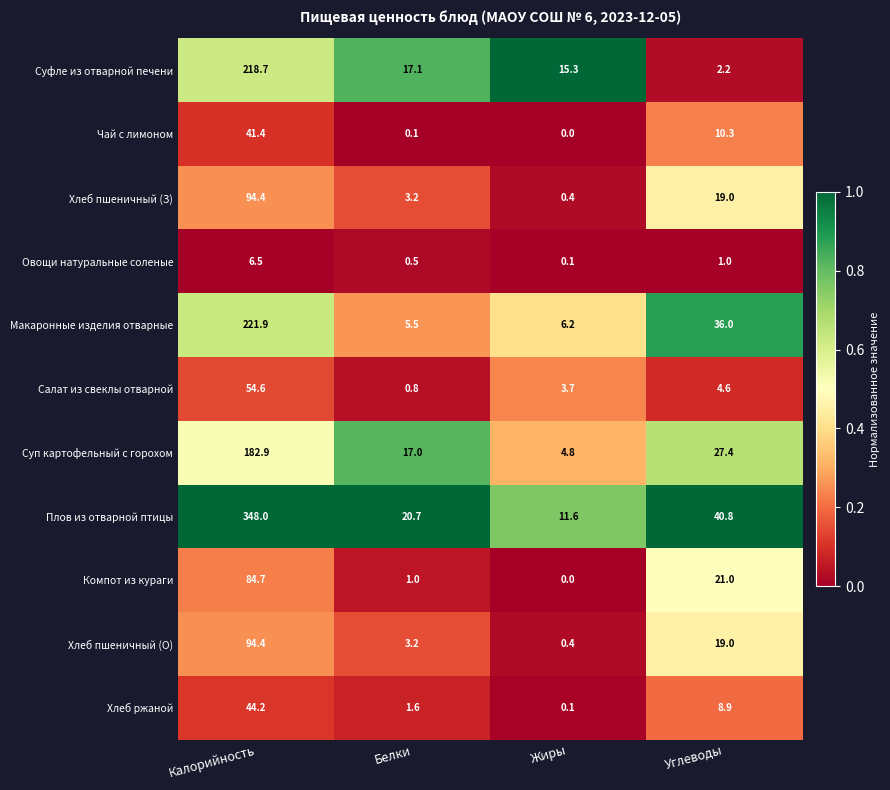

Which series changed the most between Калорийность and Жиры?

Плов из отварной птицы